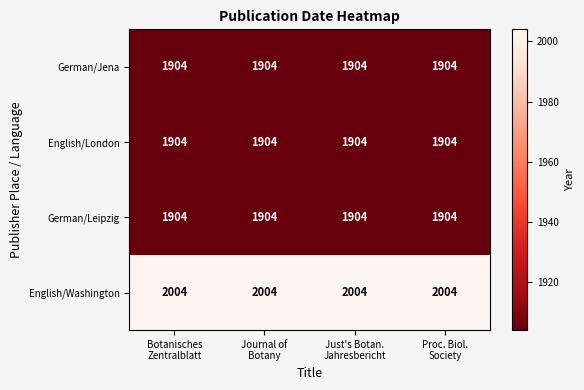

What is the maximum value shown in the chart?

2004